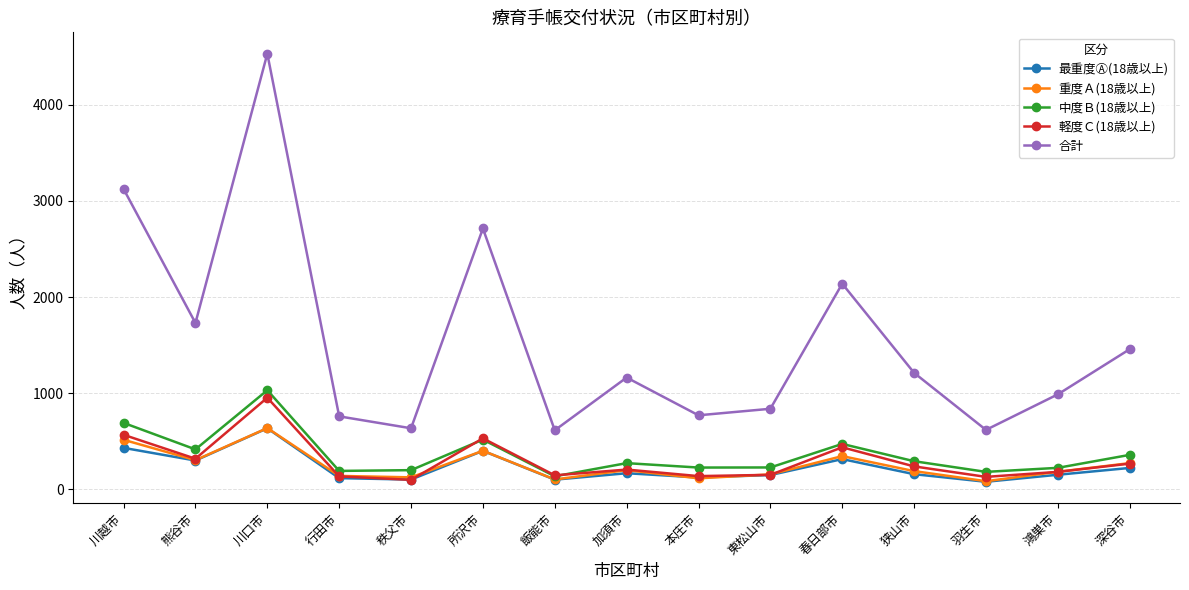

What is the sum of the 重度Ａ(18歳以上) values at 飯能市 and 鴻巣市?

282